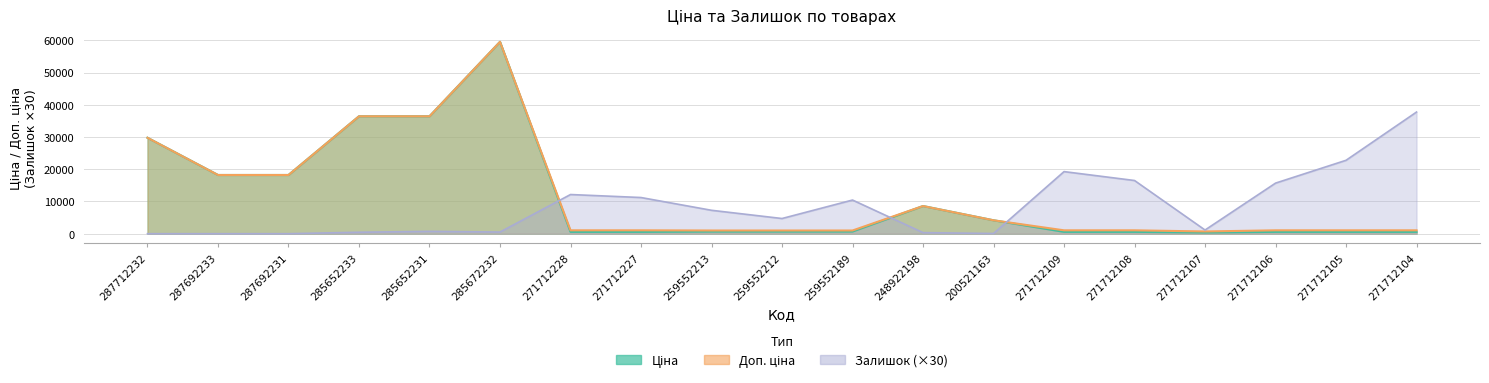

What is the label of the 5th point from the right?

271712108